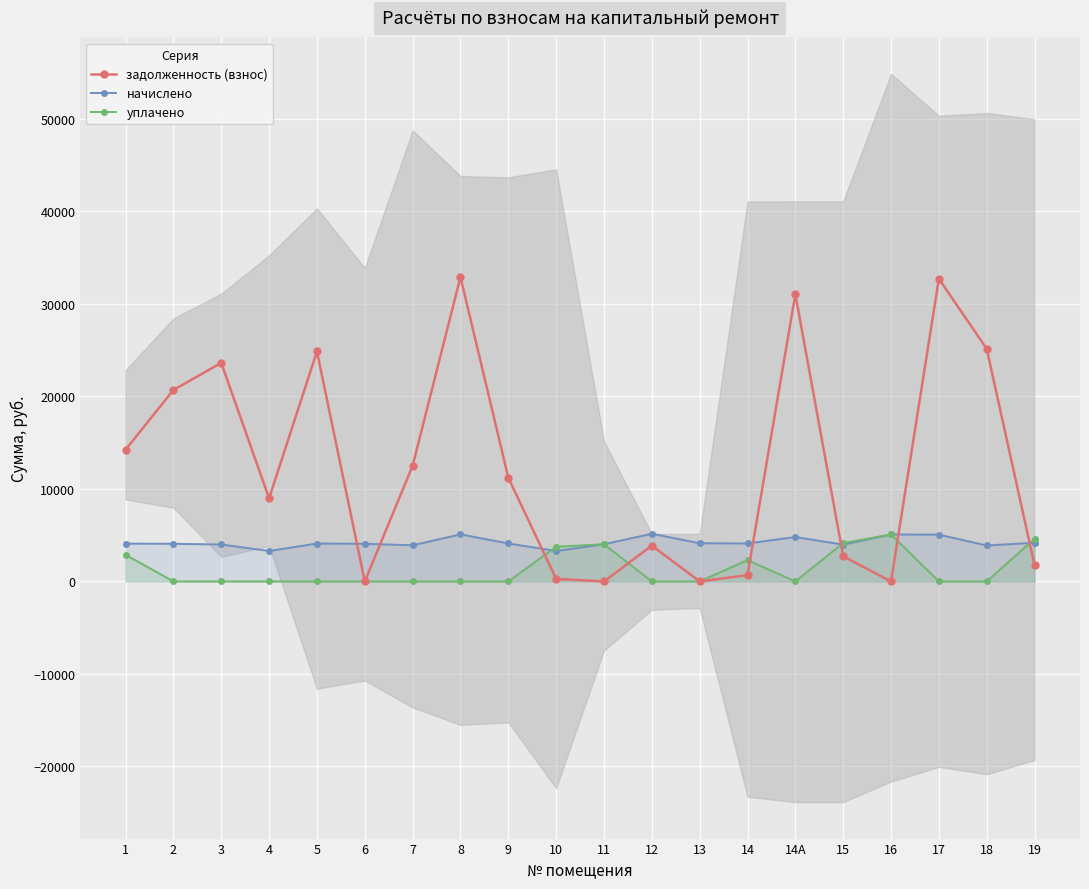

Reading right to left, transcribe all the data shown in this chart.

задолженность (взнос): 1744.8	25145.8	32720.4	0.0	2720.2	31044.0	683.9	0.0	3871.3	0.8	274.2	11214.2	32906.6	12510.4	0.0	24868.6	8981.8	23628.6	20703.1	14243.4
начислено: 4185.6	3888.0	5059.2	5078.4	3984.0	4800.0	4108.8	4128.0	5155.2	4022.4	3292.8	4108.8	5088.0	3907.2	4070.4	4099.2	3292.8	3993.6	4070.4	4089.6
уплачено: 4613.7	0.0	0.0	5078.4	4150.8	0.0	2307.6	0.0	0.0	4022.7	3745.8	0.0	0.0	0.0	0.0	0.0	0.0	0.0	0.0	2879.8